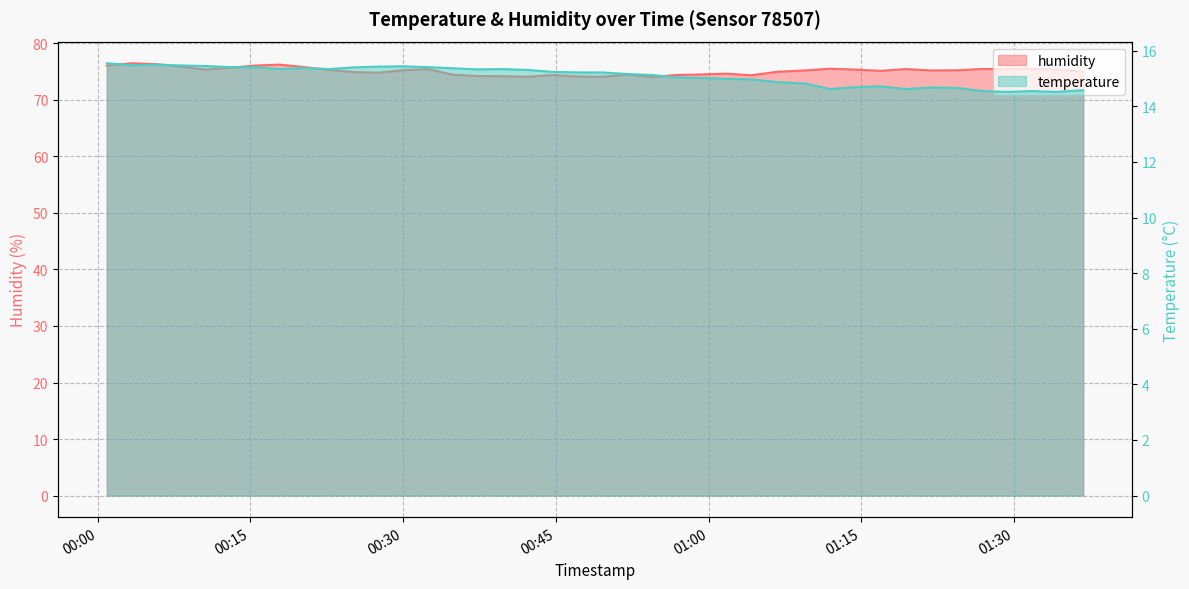

Count the number of data series in this chart.

2